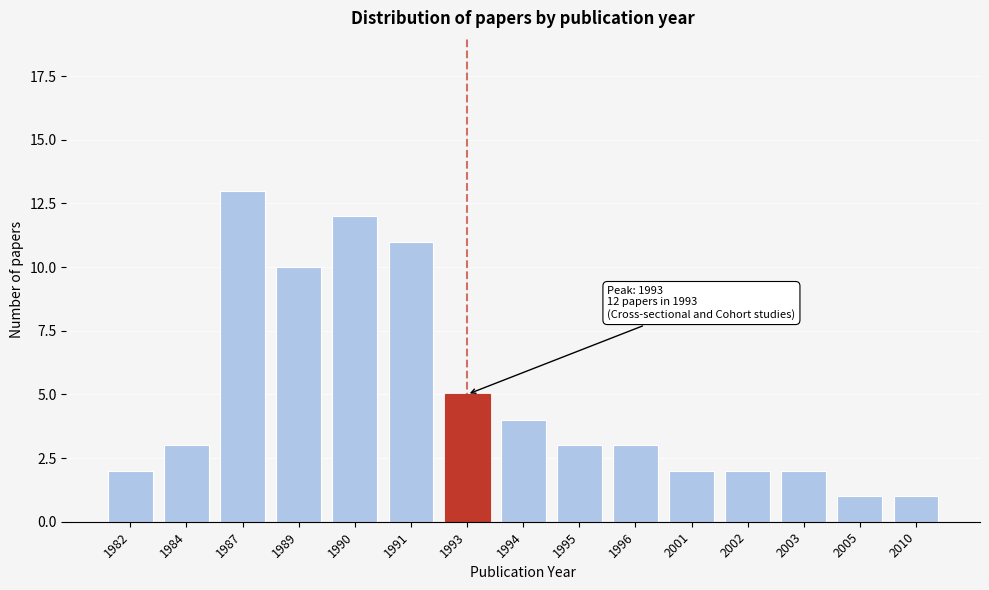

Reading left to right, transcribe all the data shown in this chart.

2	3	13	10	12	11	5	4	3	3	2	2	2	1	1